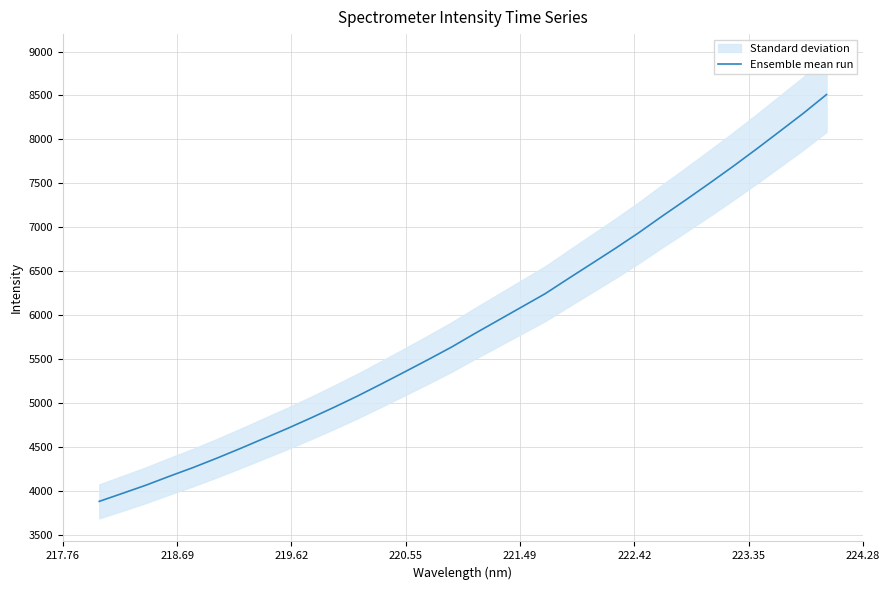

What is the minimum value shown in the chart?

3878.3